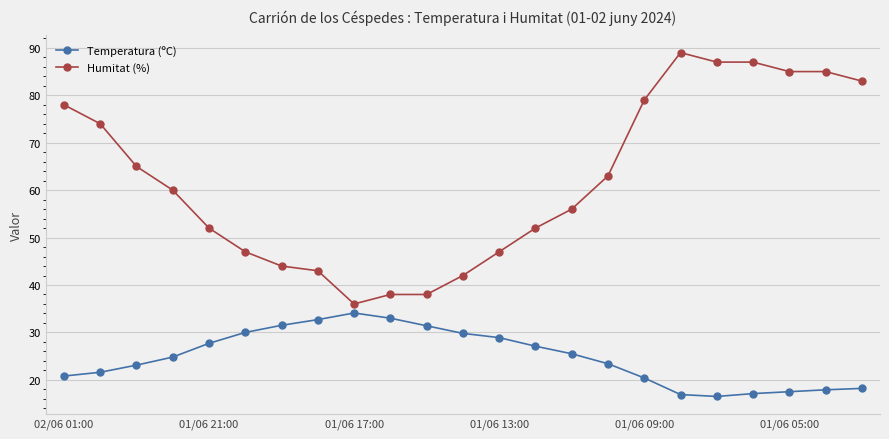

Which series has the largest total across all categories?

Humitat (%)